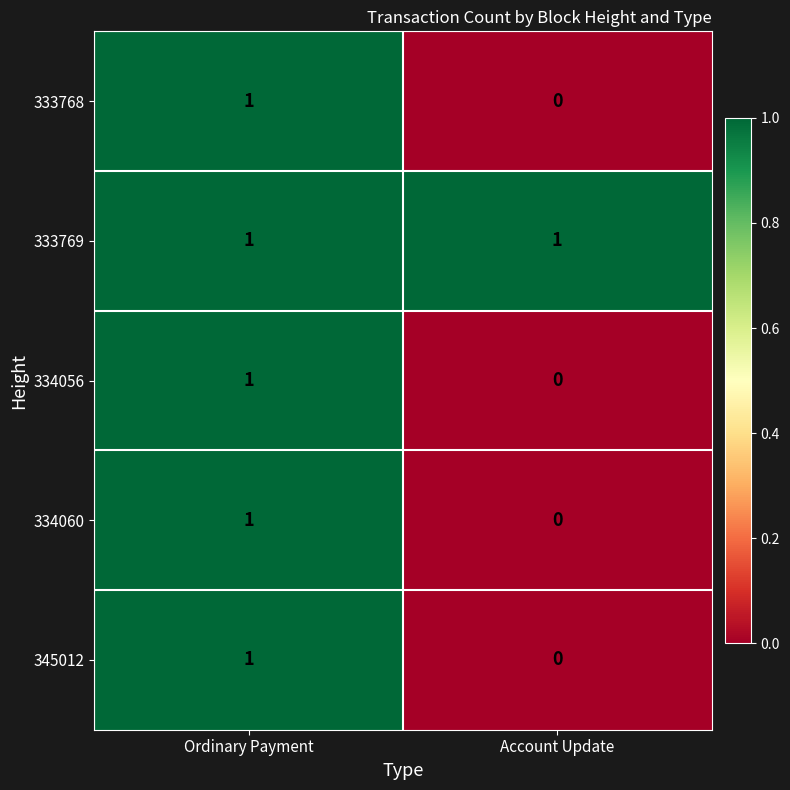

List the labels in order of 345012 value, largest first.

Ordinary Payment, Account Update